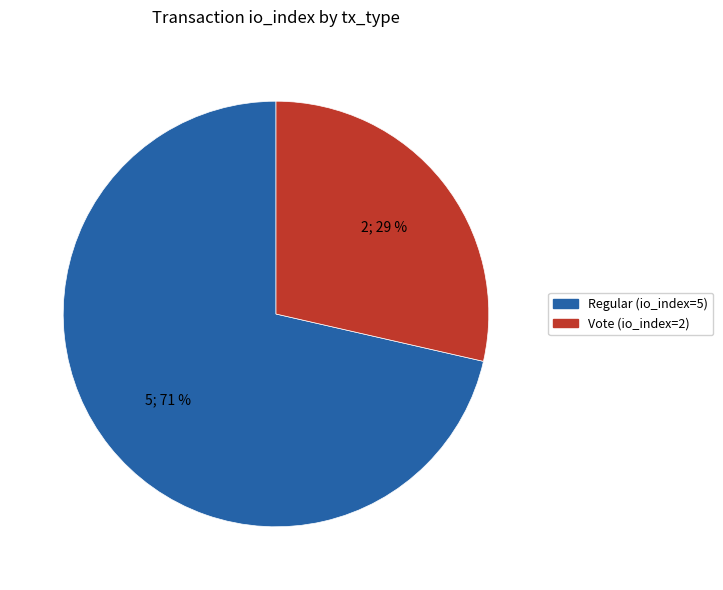

Does Vote (io_index=2) represent more than half of the total?

No